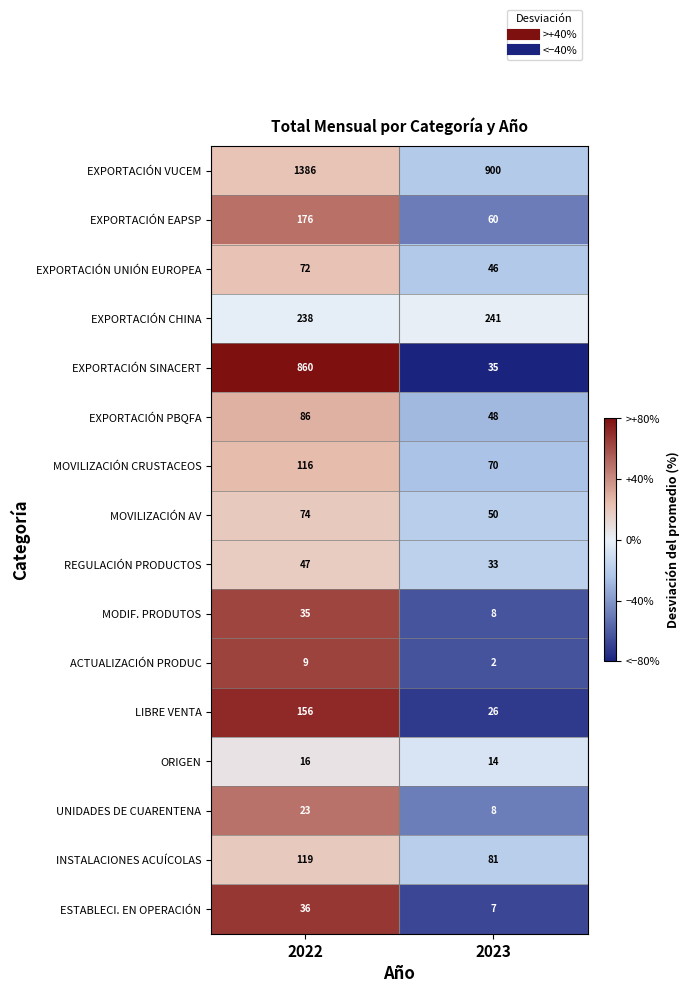

Count the number of categories in the chart.

2